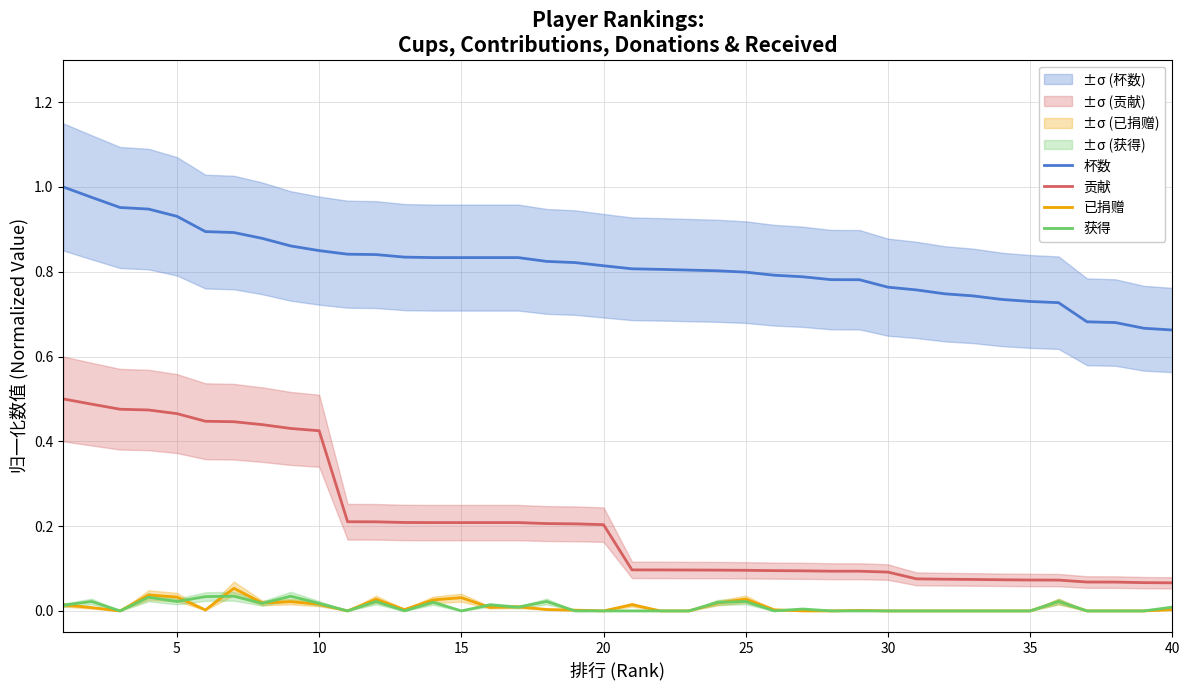

What is the maximum value shown in the chart?

1.0